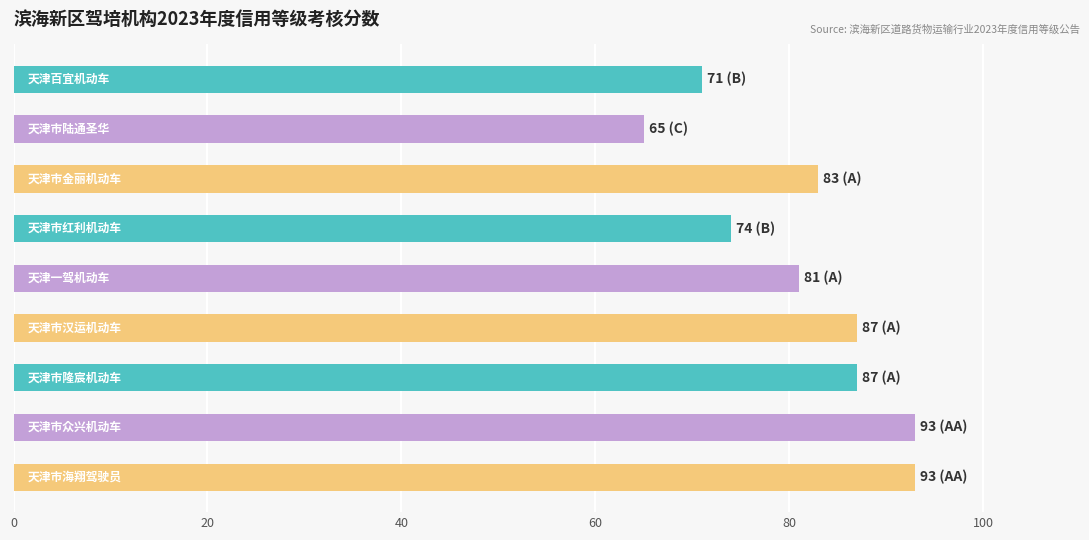

What is the maximum value shown in the chart?

93